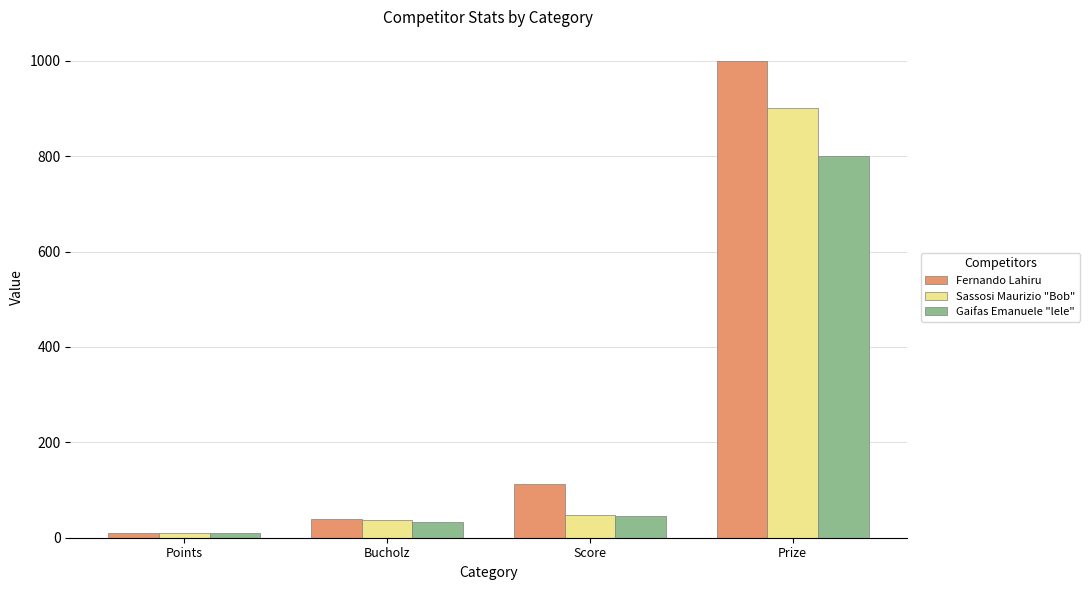

What position from the left is Bucholz?

2